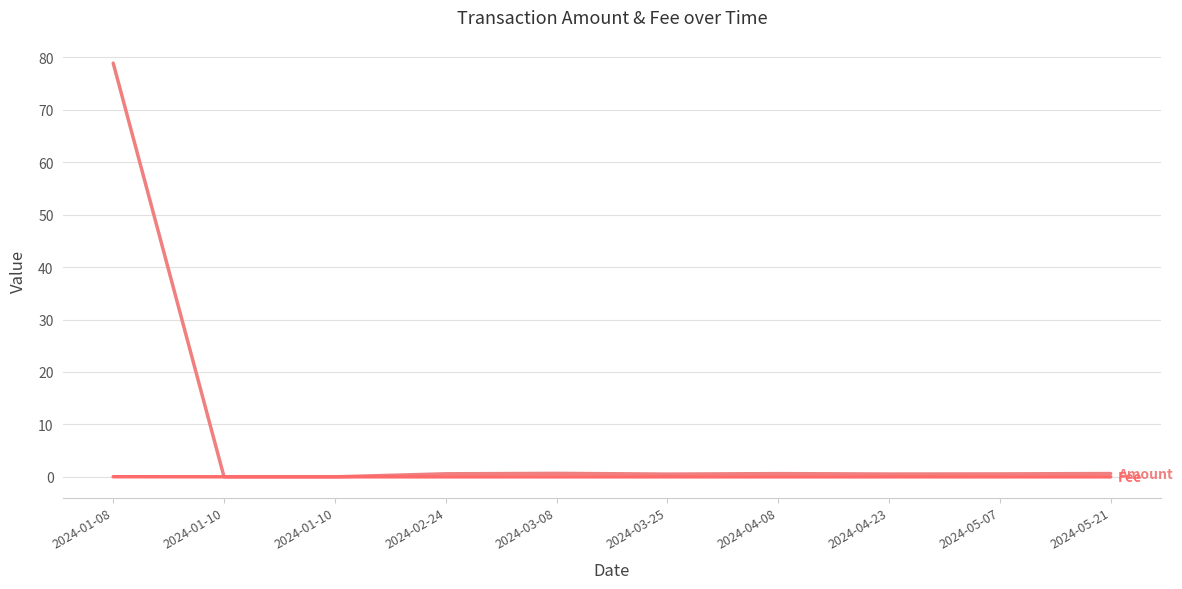

How many categories are shown in the chart?

10